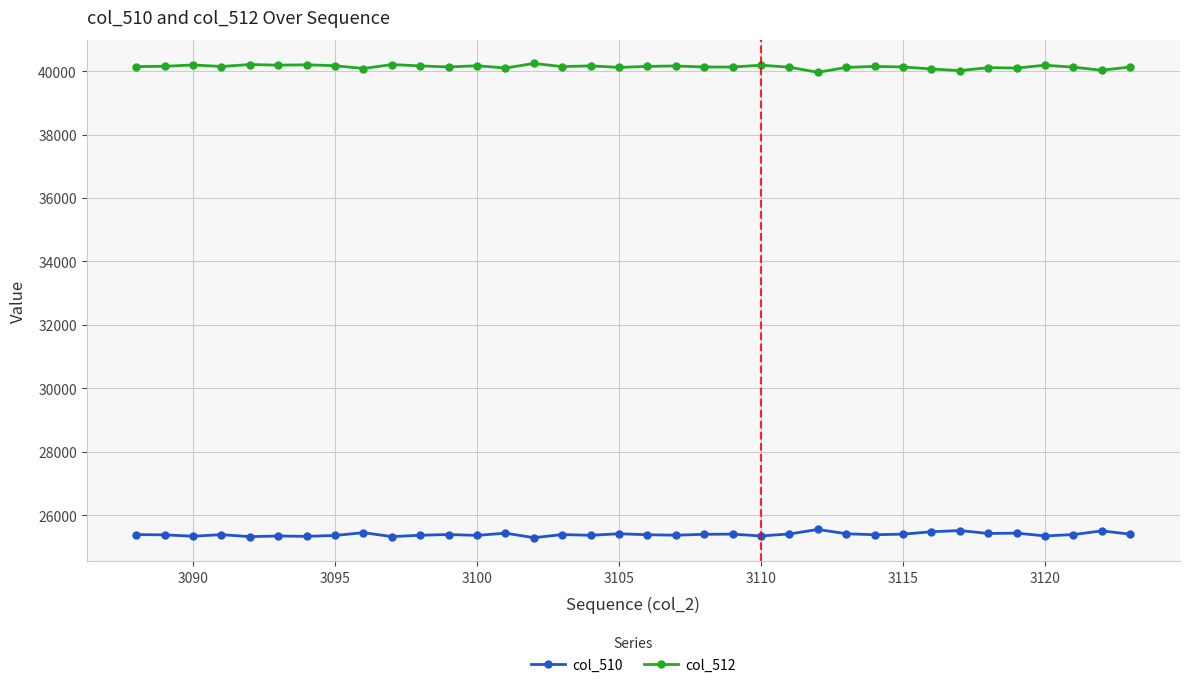

True or false: col_510 has more than 0 points higher than both neighbors.

True